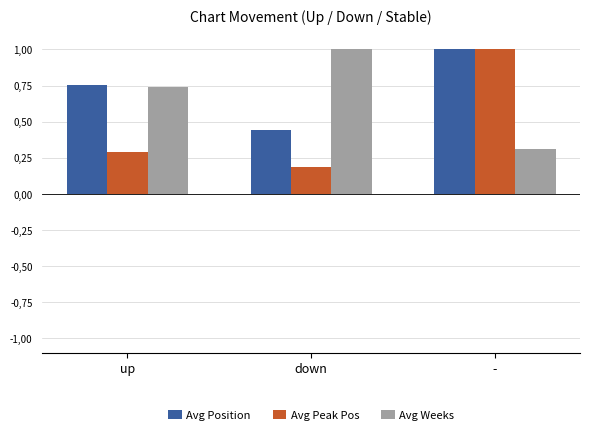

Which series has the widest spread of values?

Avg Peak Pos